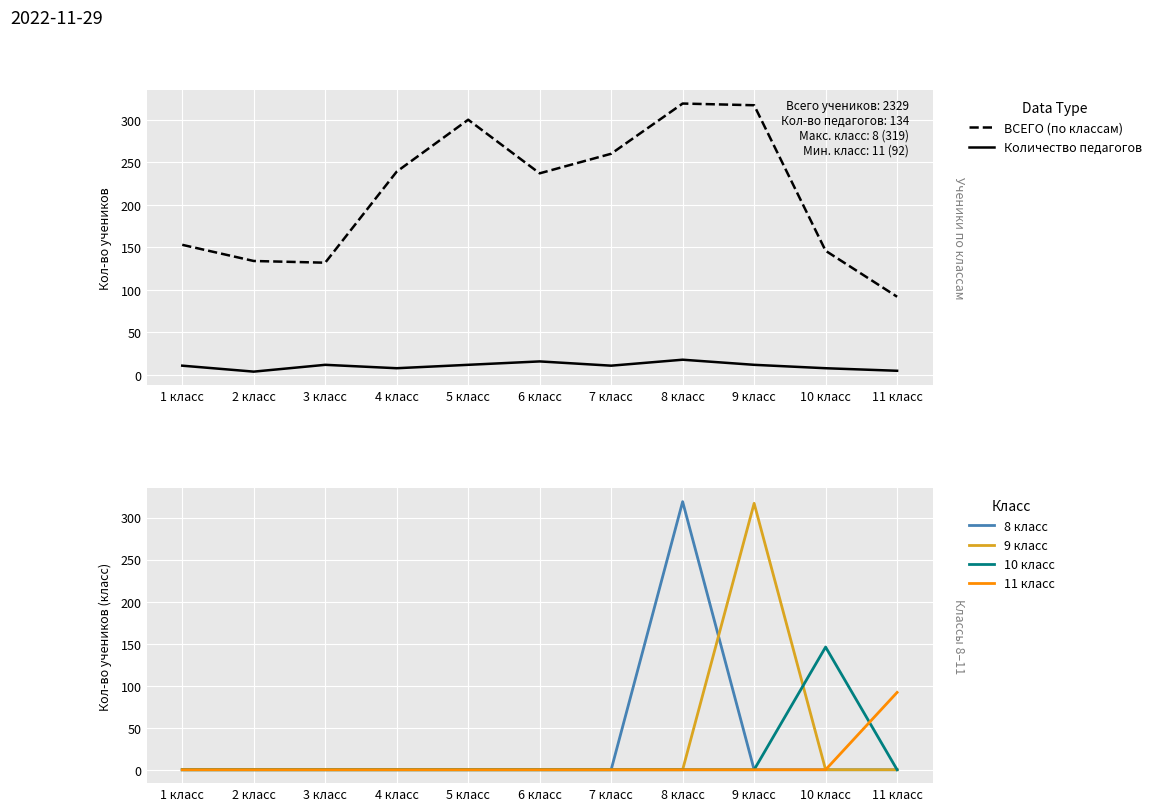

At how many categories does at least one series exceed 111?

10